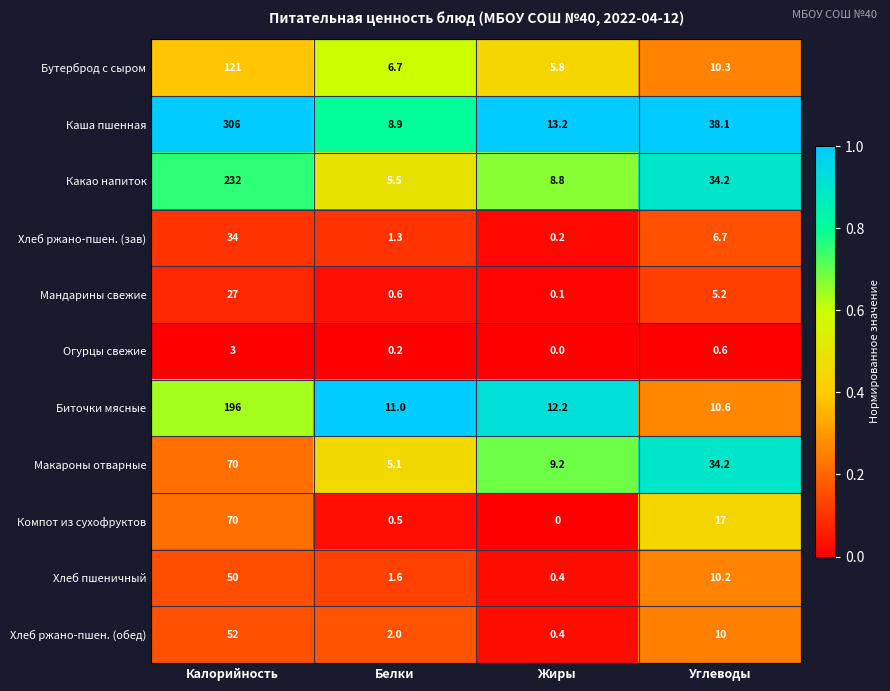

What is the total value across all series at Жиры?

50.3